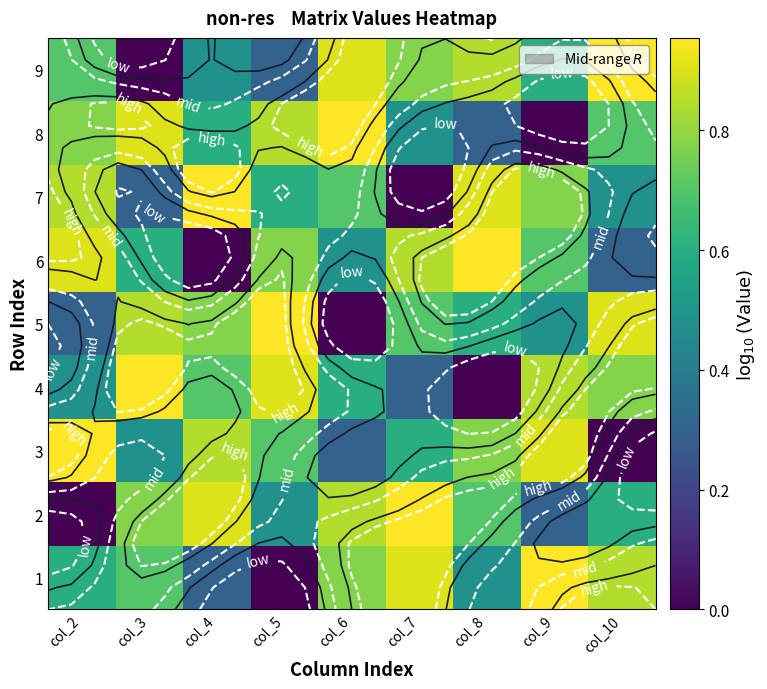

What is the sum of the 5 values at col_5 and col_2?

1.3